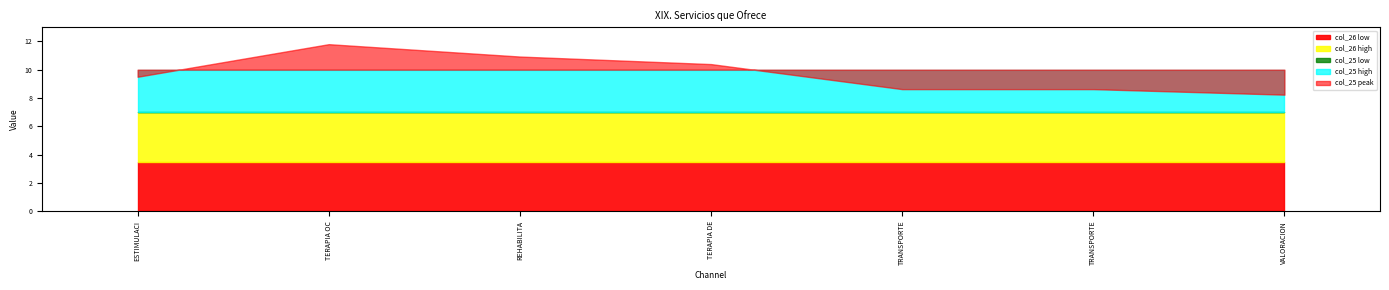

List the series in order of their peak value, lowest first.

col_26, col_25